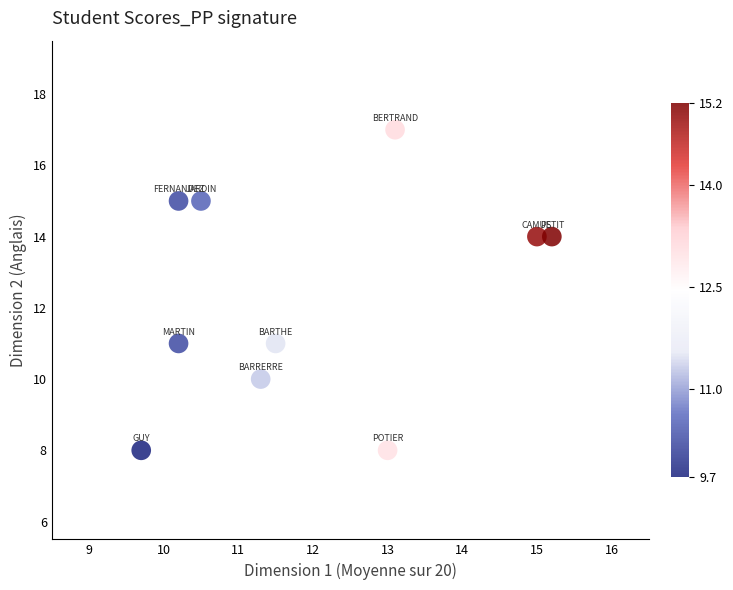

What is the average Y value?

12